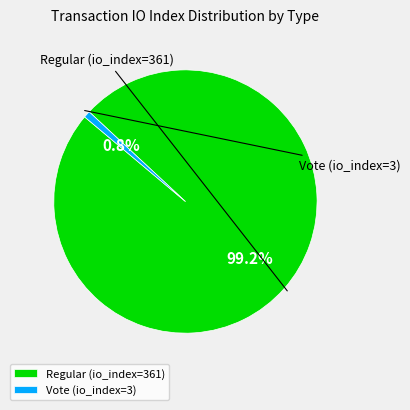

True or false: Regular (io_index=361) accounts for 89% of the total.

False